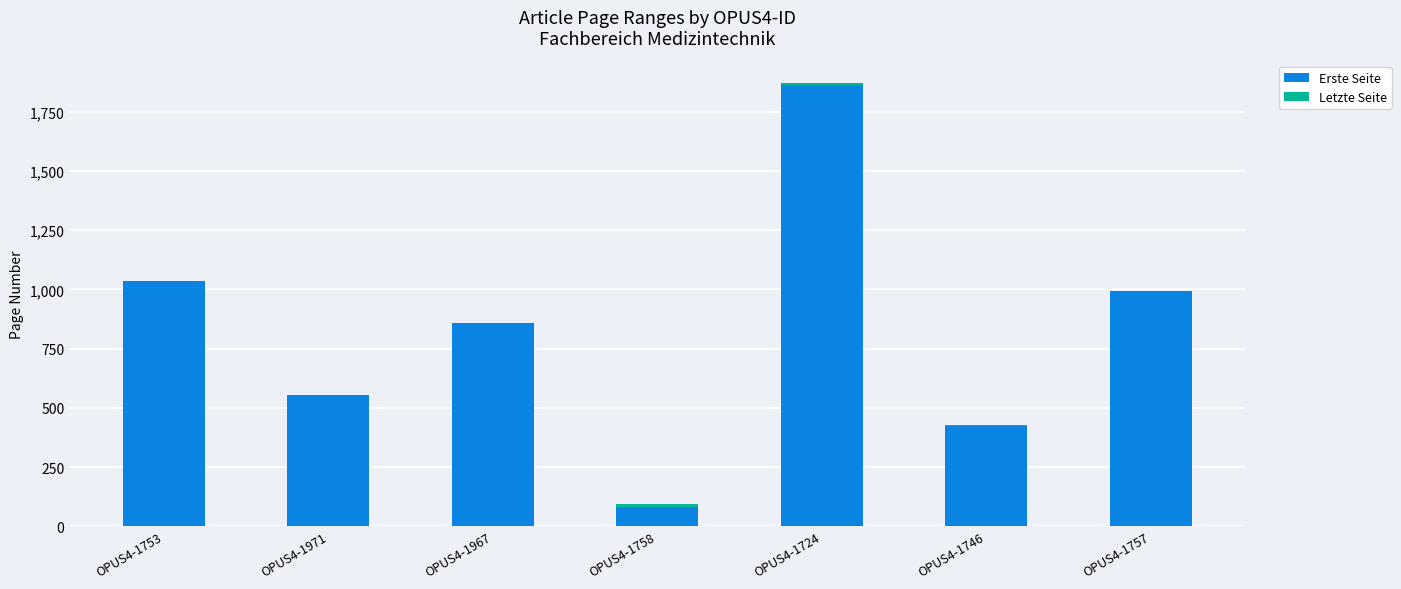

What is the sum of all Erste Seite values?

5809